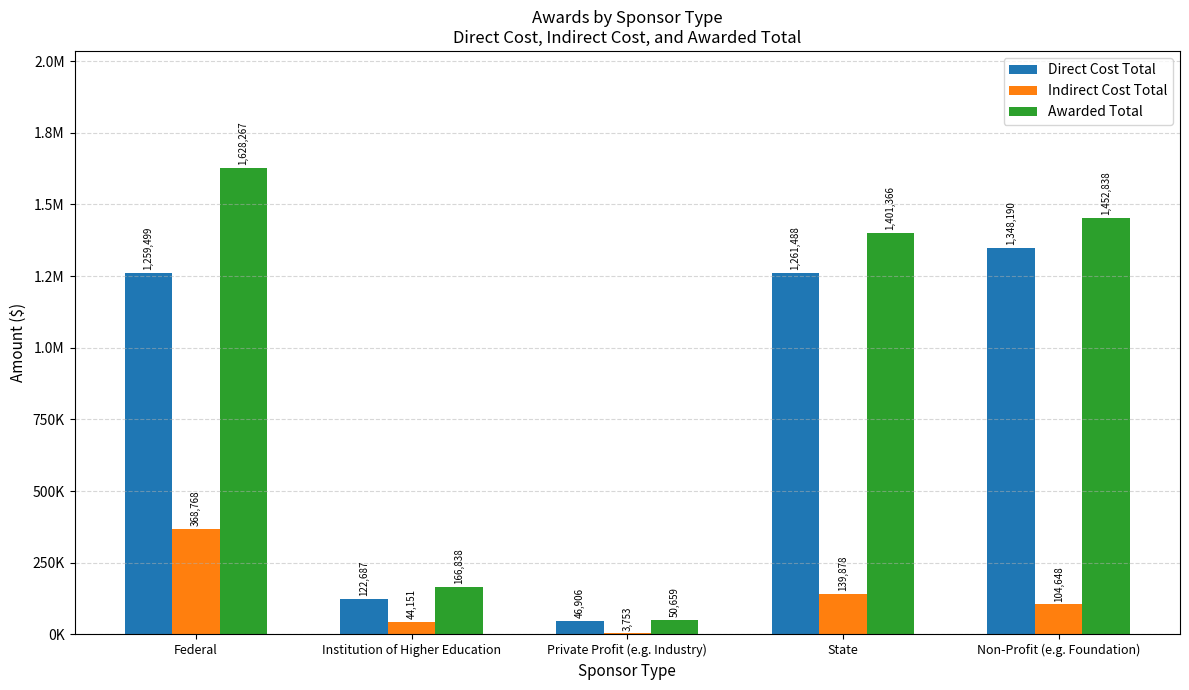

What are all the series names shown in the legend?

Direct Cost Total, Indirect Cost Total, Awarded Total